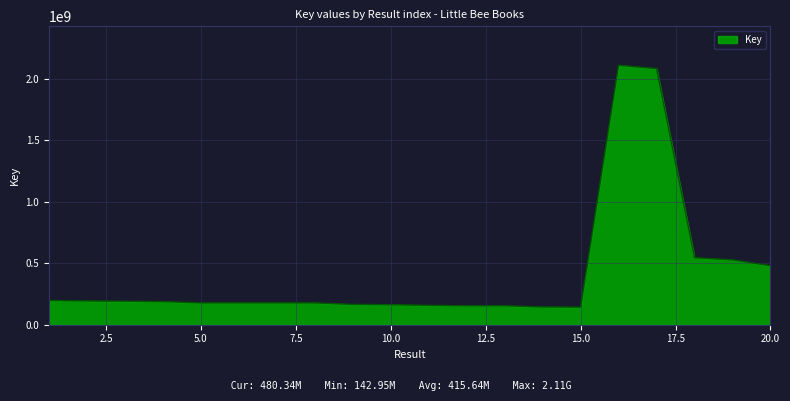

What is the difference between the maximum and minimum values?

1968867034